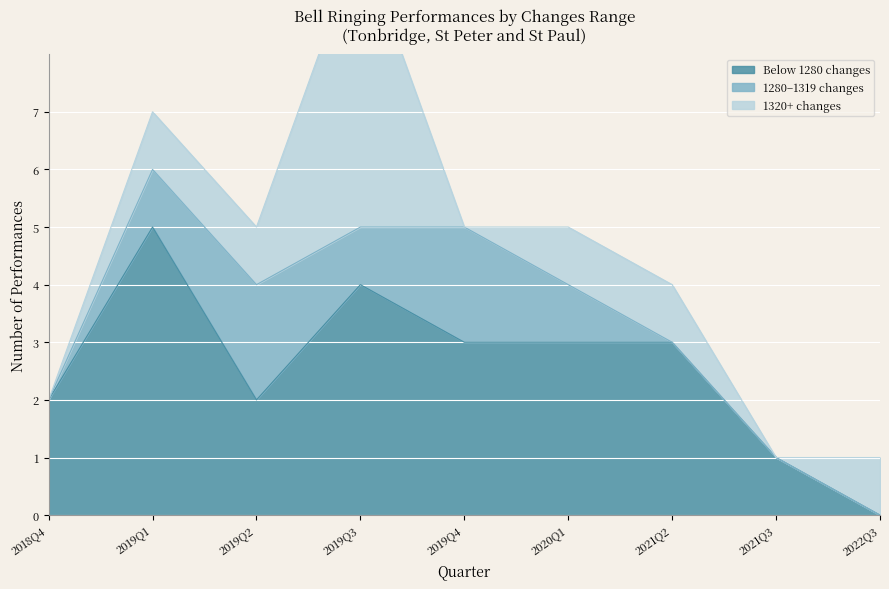

What is the maximum value for Below 1280 changes?

5